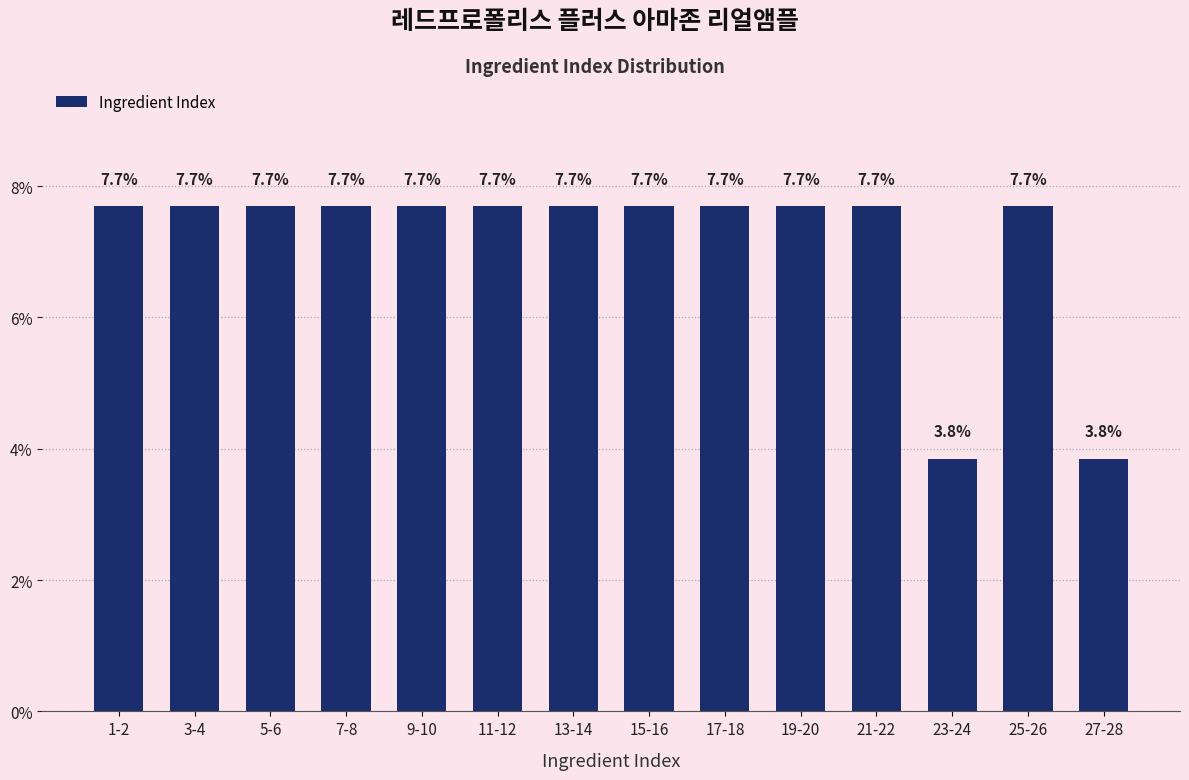

Reading left to right, extract all data points from this chart.

1-2=7.7	3-4=7.7	5-6=7.7	7-8=7.7	9-10=7.7	11-12=7.7	13-14=7.7	15-16=7.7	17-18=7.7	19-20=7.7	21-22=7.7	23-24=3.8	25-26=7.7	27-28=3.8